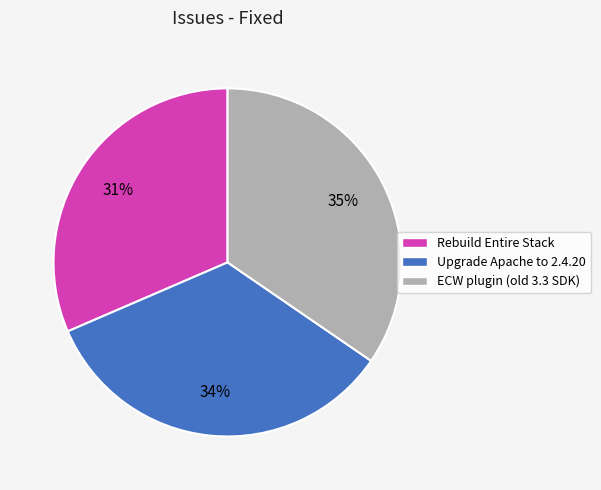

How many segments does this pie chart have?

3